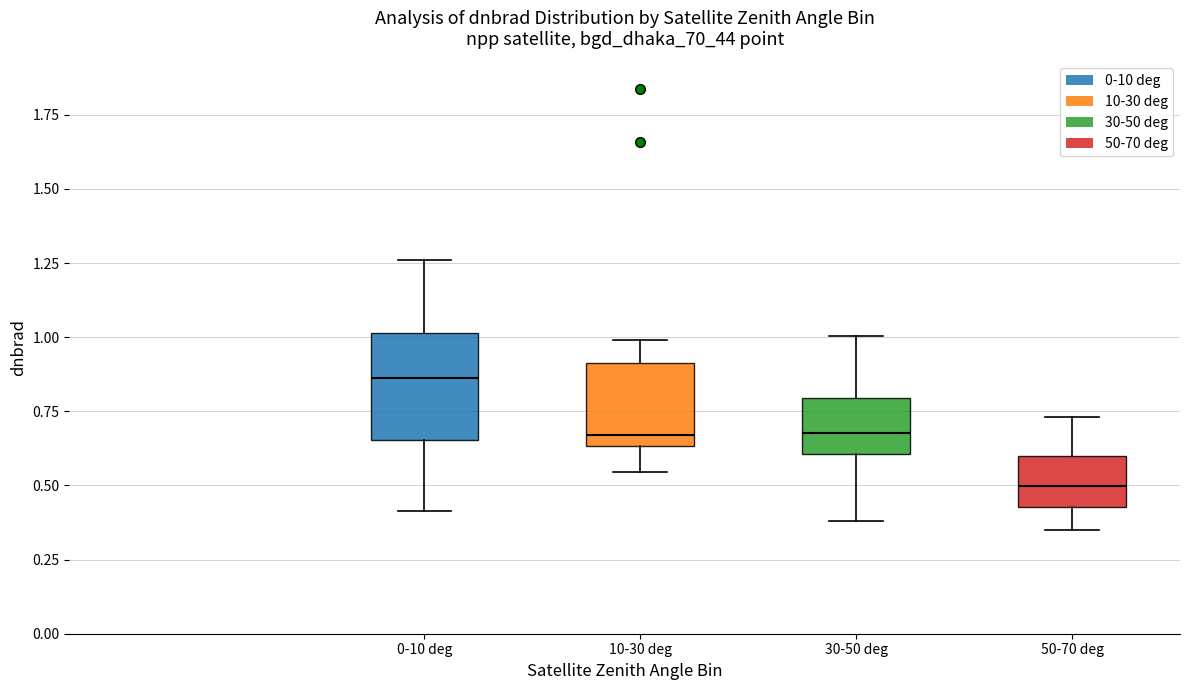

Where is the upper edge of the box for 10-30 deg on the y-axis? The values are not printed on the chart, so give them approximately, as read against the axis.

0.90